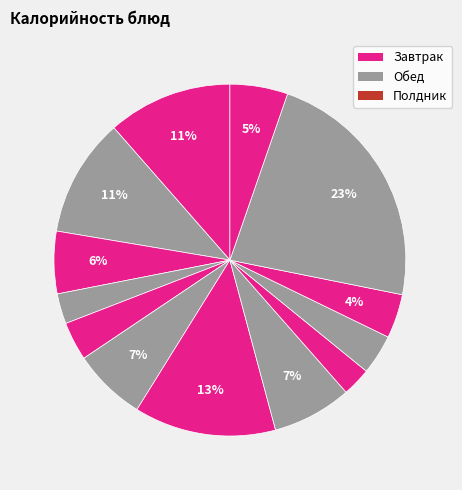

Count the number of slices in the pie.

13